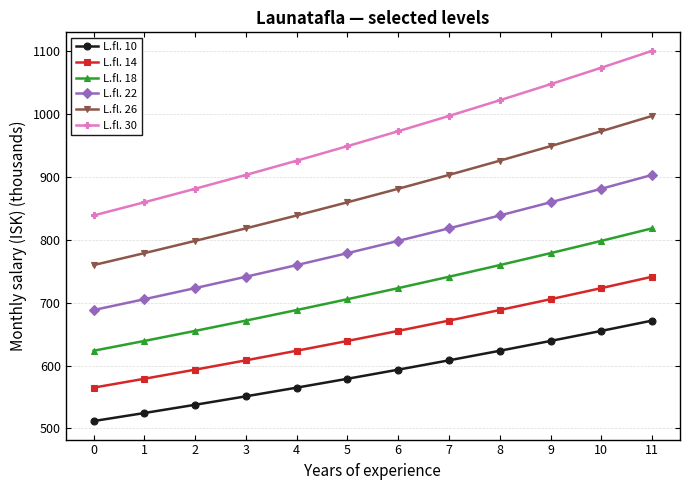

The L.fl. 10 series shows 282.2 at 5. True or false?

False